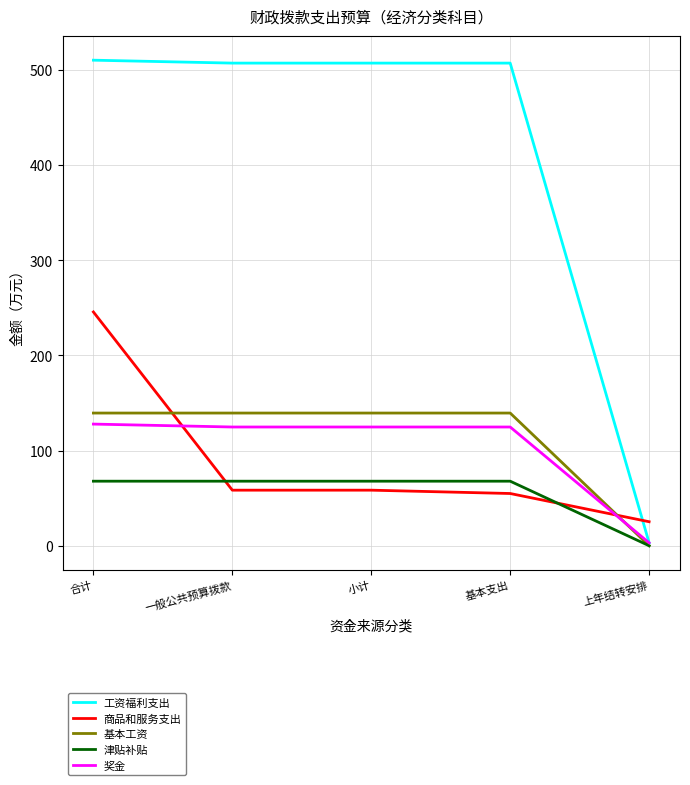

What is the difference between the highest and lowest values at 一般公共预算拨款?

448.6